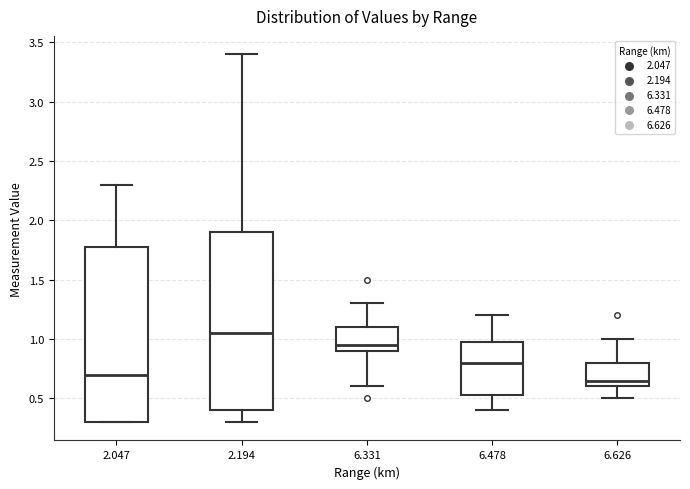

Reading left to right, transcribe this box plot: for each box, give where its median line is, the range the box spans, and where its two whiskers end, as read against the y-axis. The values are not printed on the chart, so give them approximately, as read against the axis.

2.047: median 0.70, box 0.30 to 1.80, whiskers 0.30 to 2.30
2.194: median 1.05, box 0.40 to 1.90, whiskers 0.30 to 3.40
6.331: median 0.95, box 0.90 to 1.10, whiskers 0.60 to 1.30
6.478: median 0.80, box 0.55 to 1.00, whiskers 0.40 to 1.20
6.626: median 0.65, box 0.60 to 0.80, whiskers 0.50 to 1.00